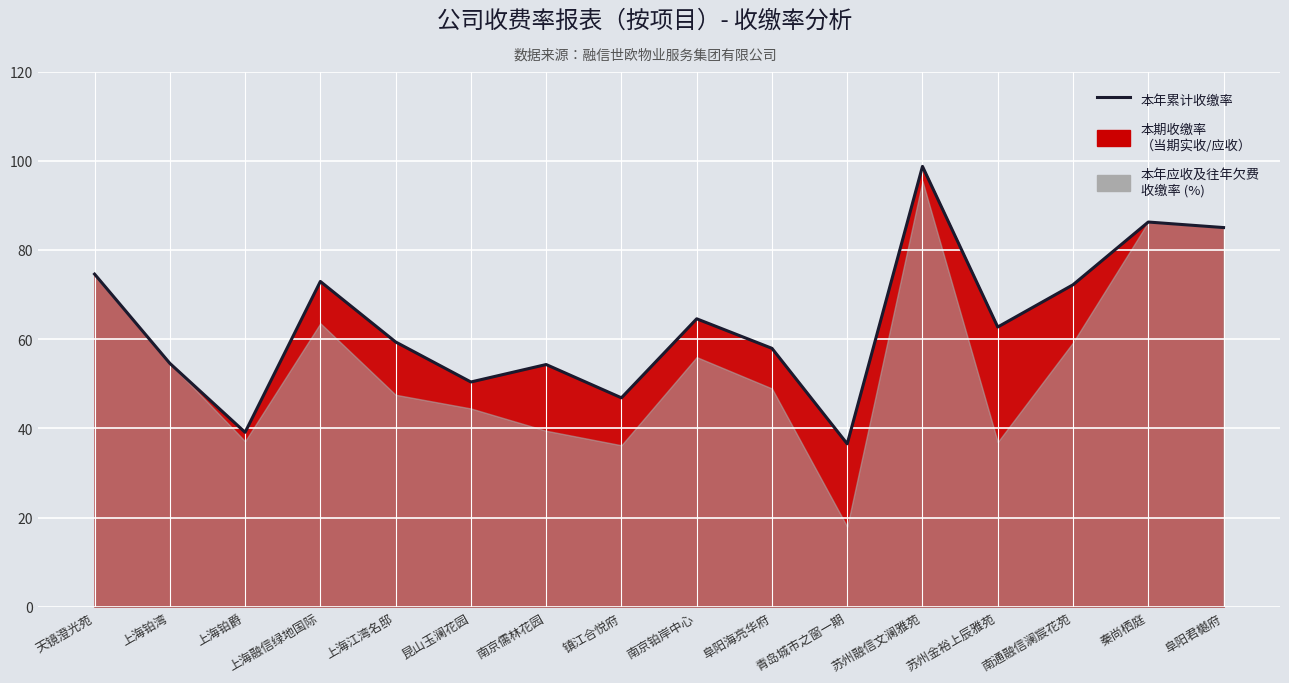

How many data points are above 62?

8